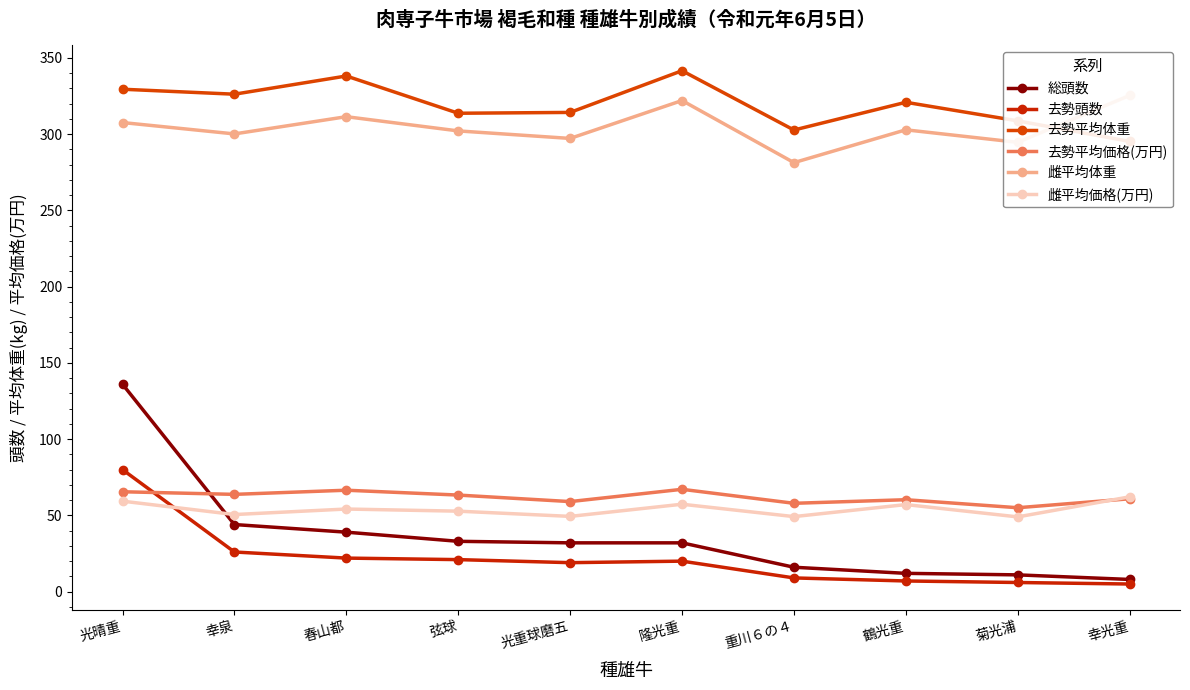

How many interior local valleys does the 去勢平均価格(万円) series have?

4